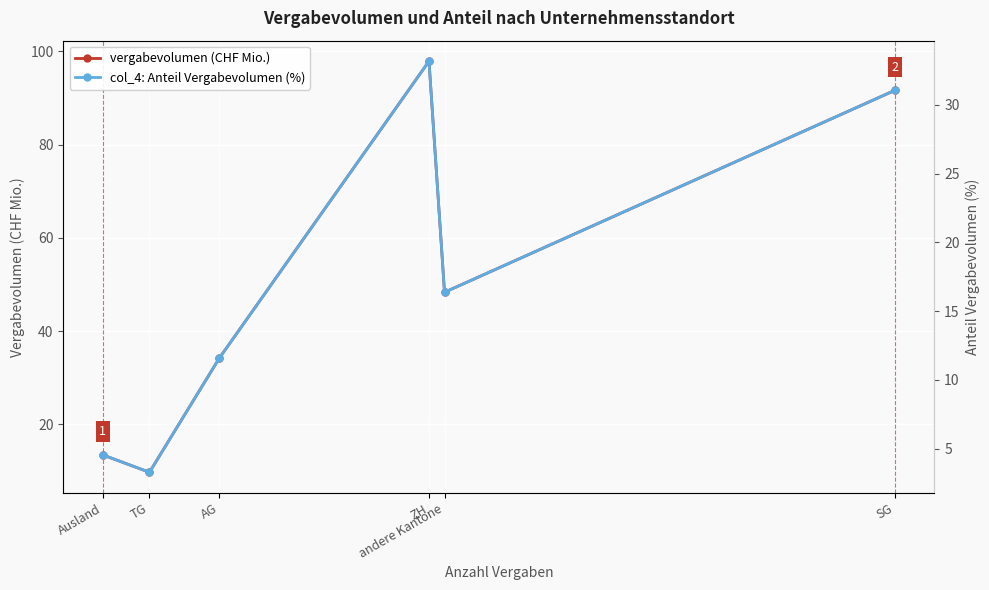

Which has a higher value, Ausland or andere Kantone?

andere Kantone